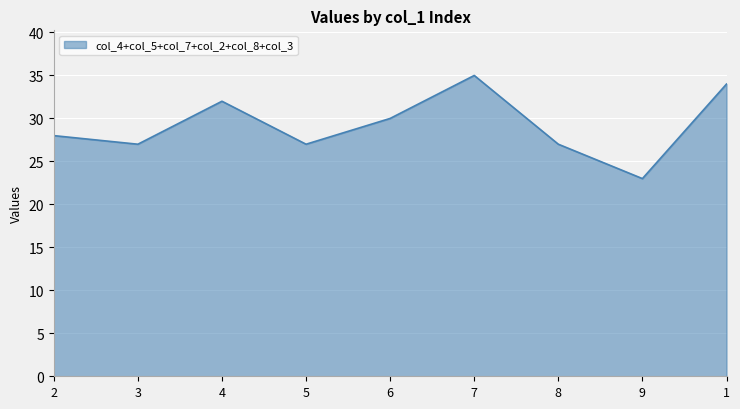

What is the smallest value displayed?

23